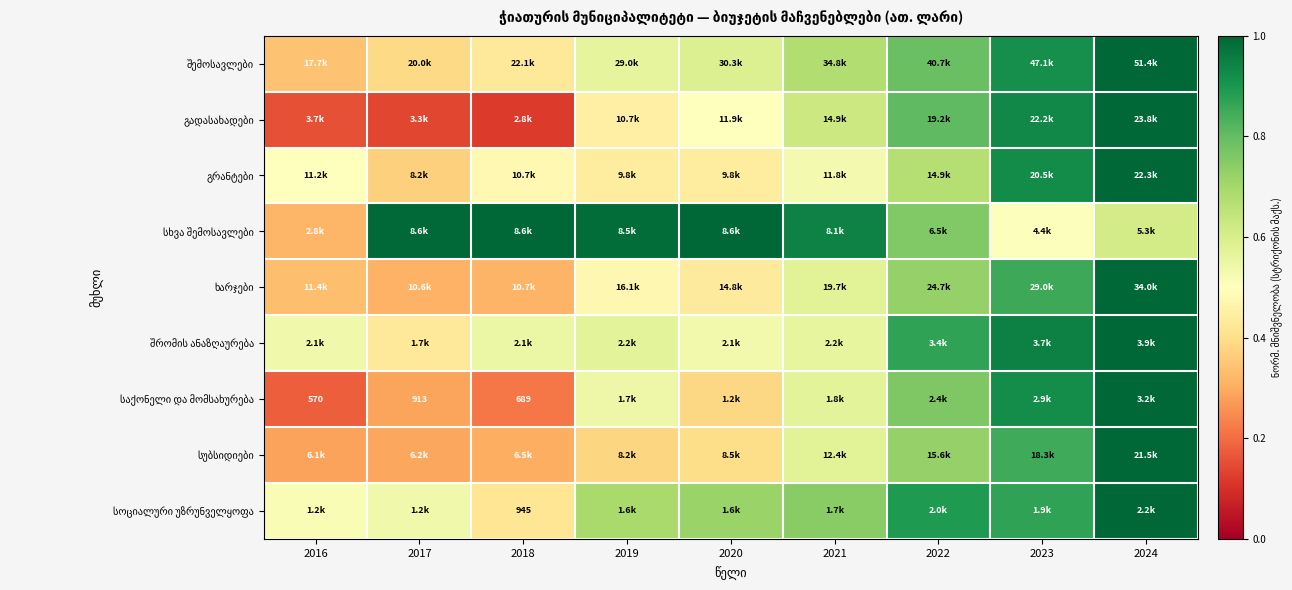

The value of სუბსიდიები at 2022 is 0.7. True or false?

True